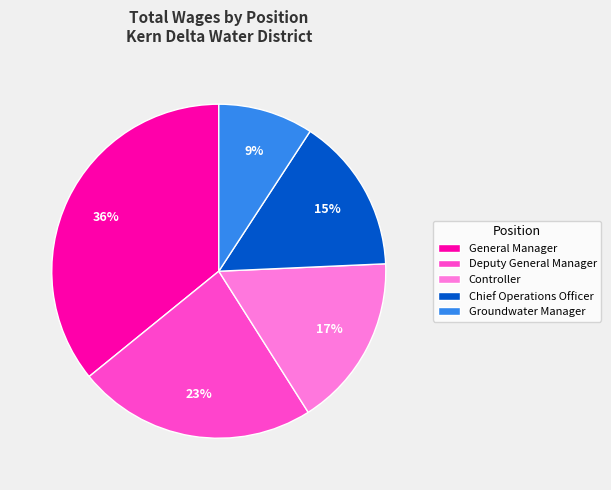

How many slices are in this pie chart?

5